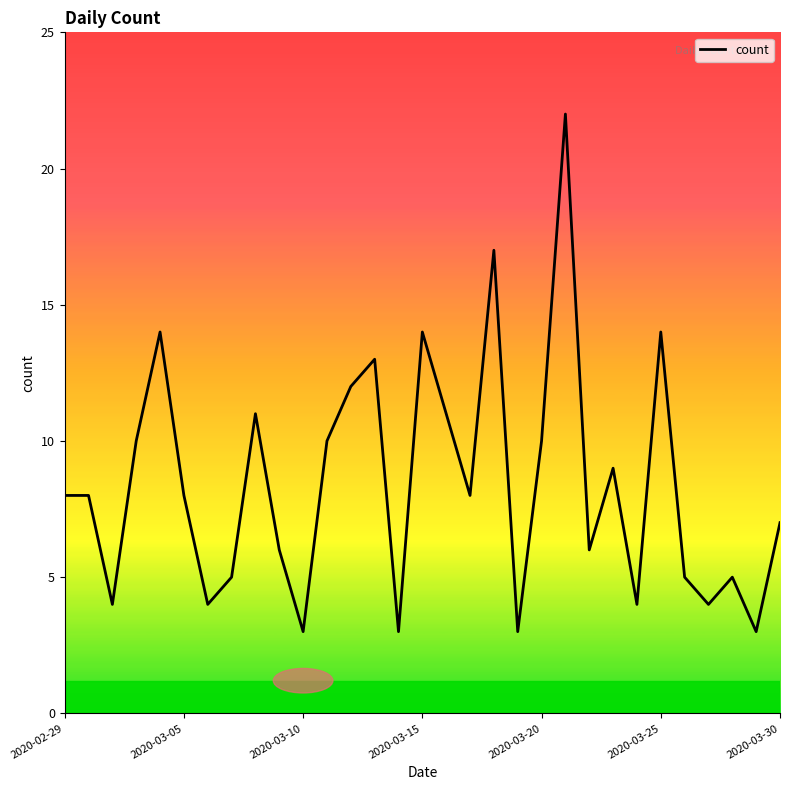

What is the smallest value displayed?

3